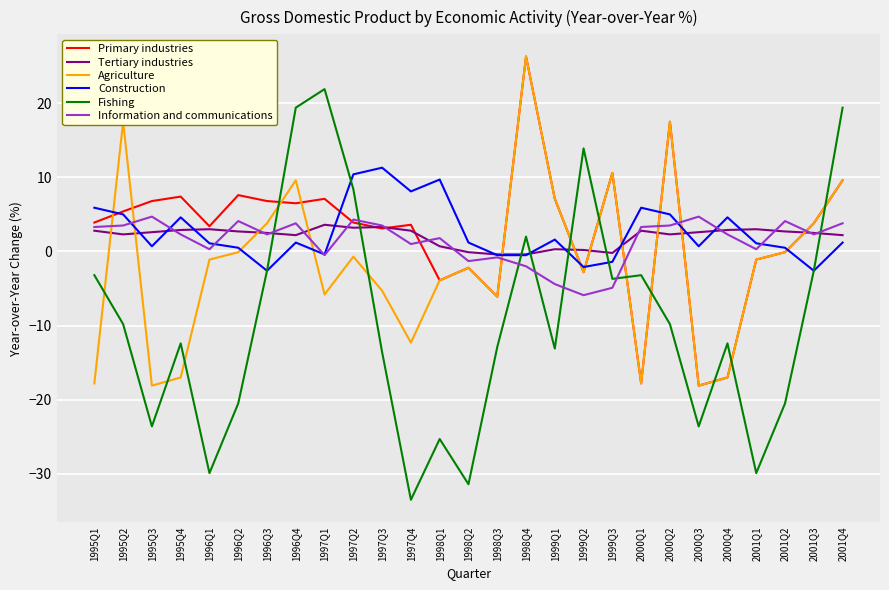

Which series has the largest range (max minus min)?

Fishing